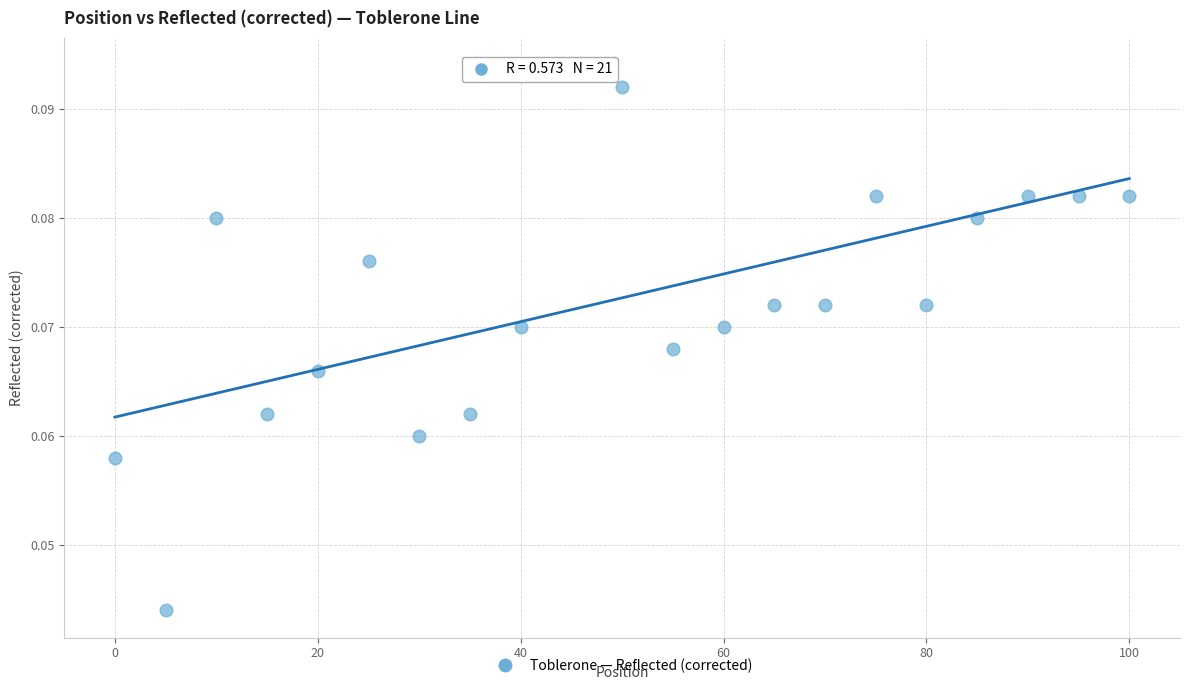

What is the range of X values (max minus min)?

100.0